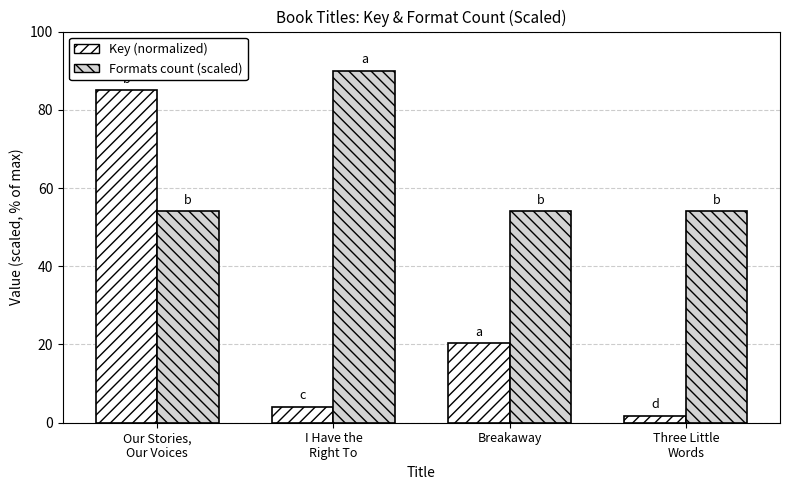

Which series has the widest spread of values?

Key (normalized)